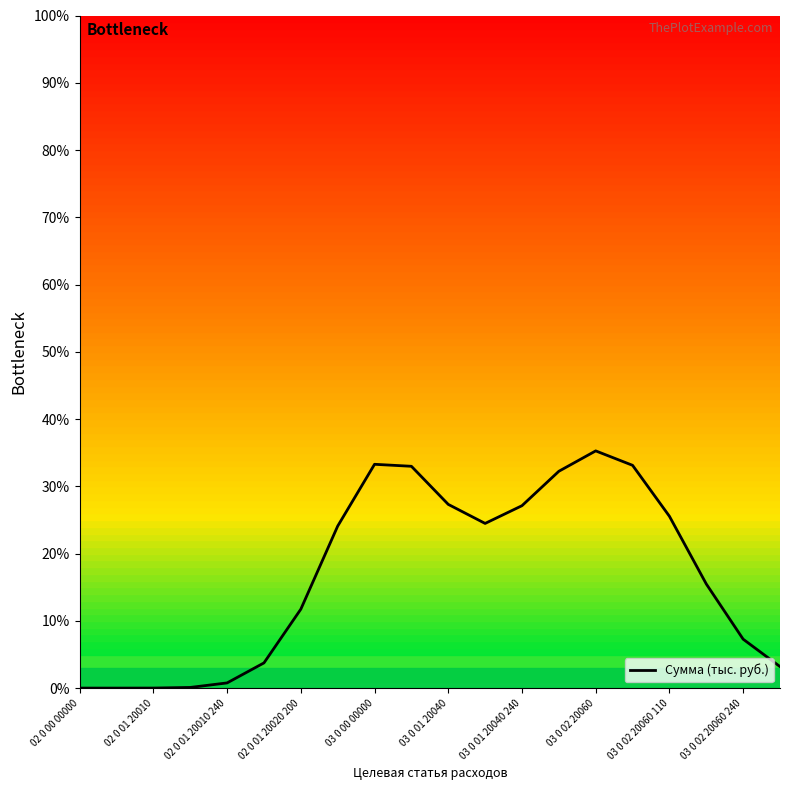

How many series are shown in this chart?

1